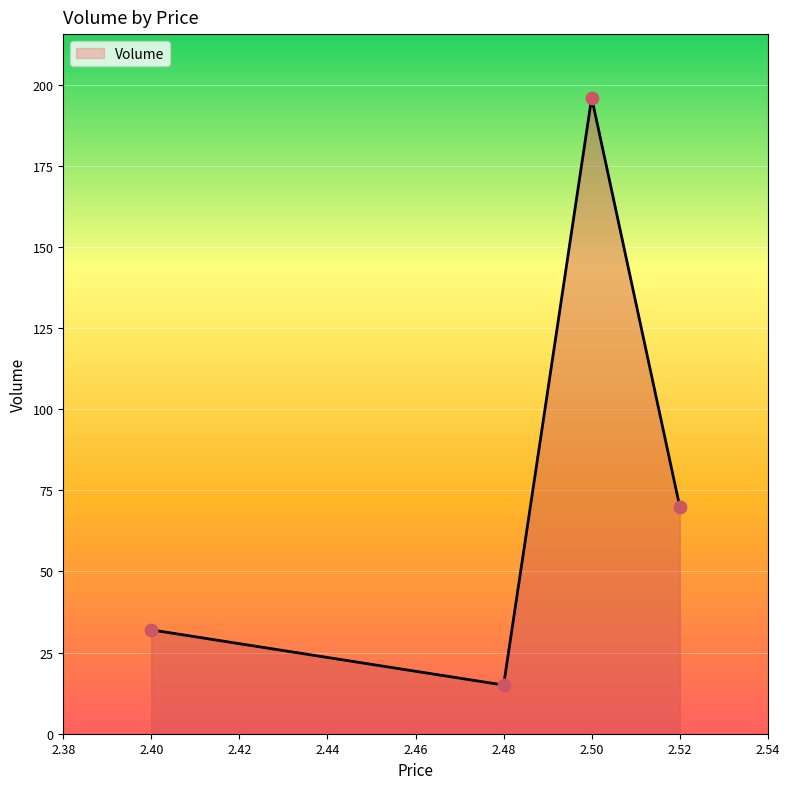

Which has a higher value, 2.52 or 2.50?

2.50